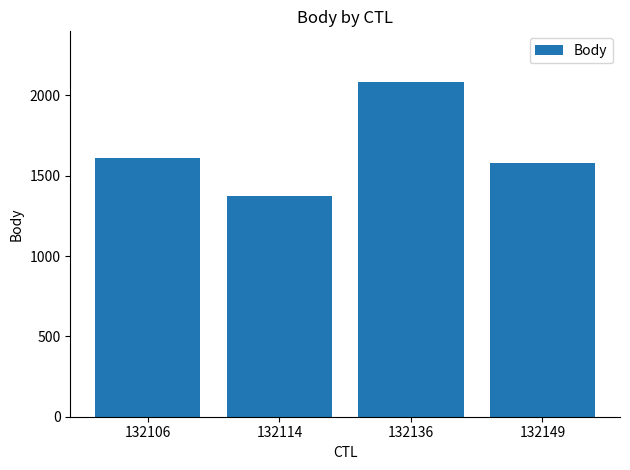

Approximately how many times larger is the value at 132106 compared to 132149?

1.0